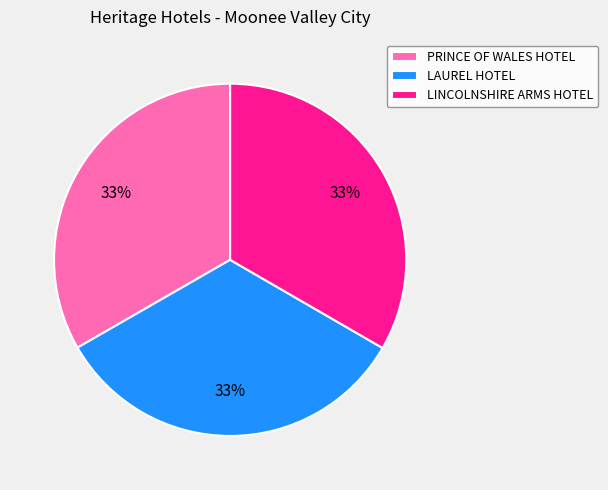

To the nearest percent, what percentage of the pie is PRINCE OF WALES HOTEL?

33%